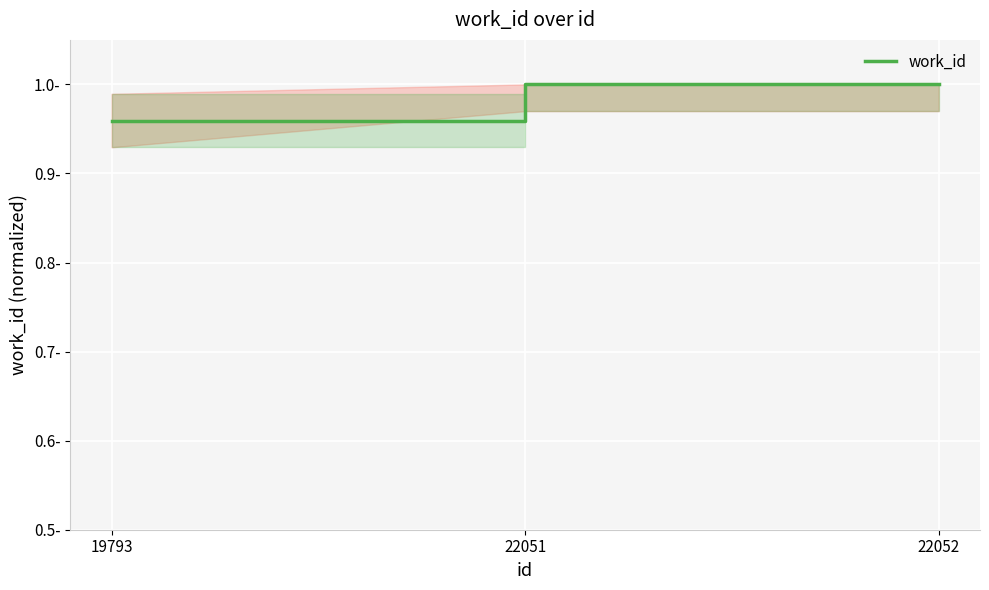

True or false: the data shows 1.0 at 22051.

True